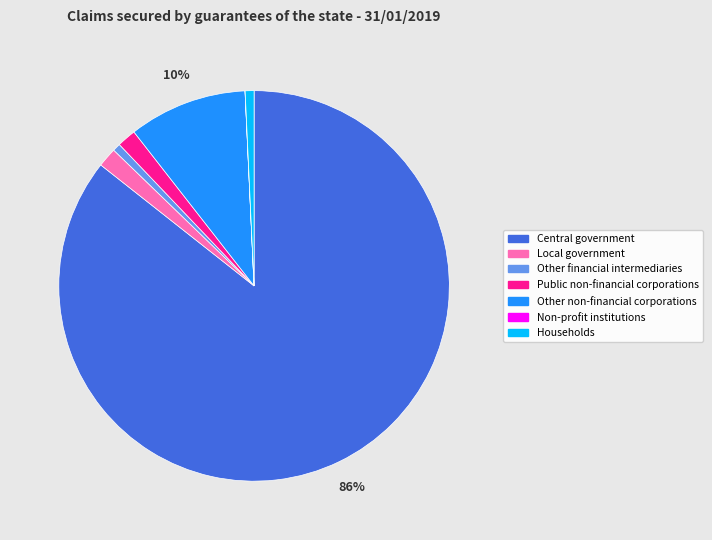

To the nearest percent, what is the average slice percentage?

14%